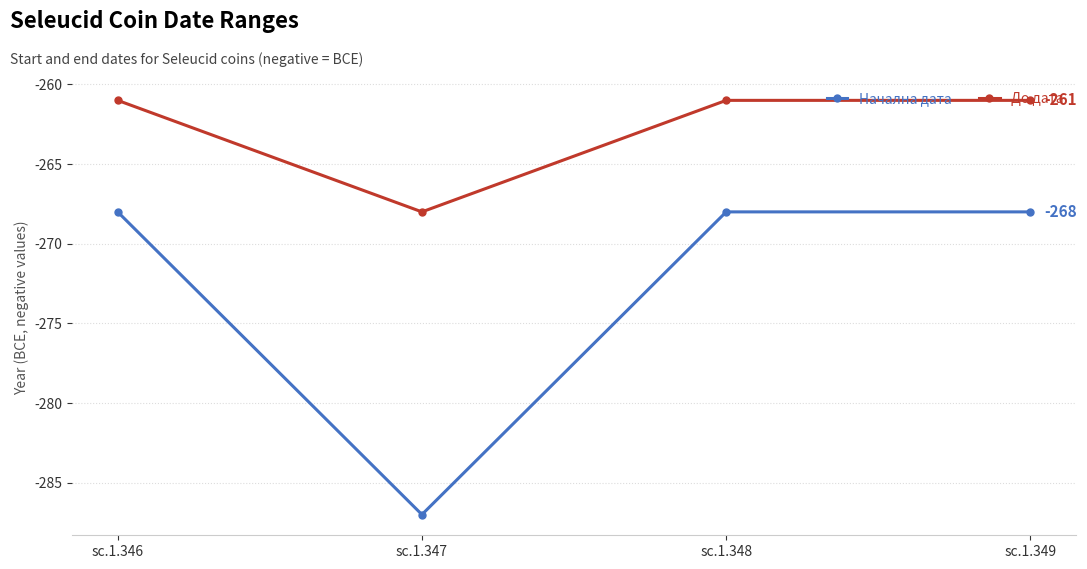

Which series has the widest spread of values?

Начална дата